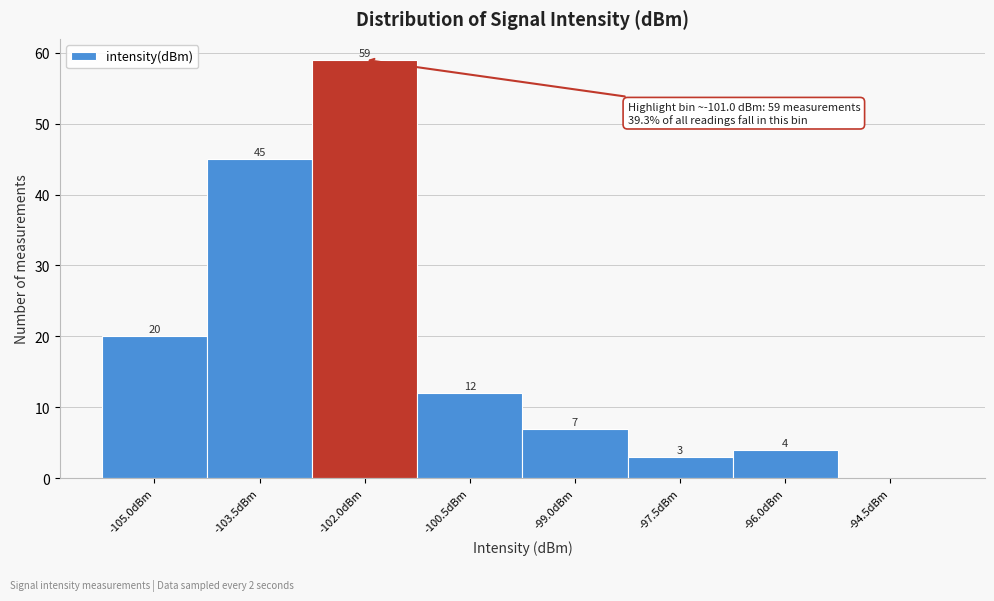

Reading left to right, transcribe all the data shown in this chart.

-105.0dBm=20	-103.5dBm=45	-102.0dBm=59	-100.5dBm=12	-99.0dBm=7	-97.5dBm=3	-96.0dBm=4	-94.5dBm=0